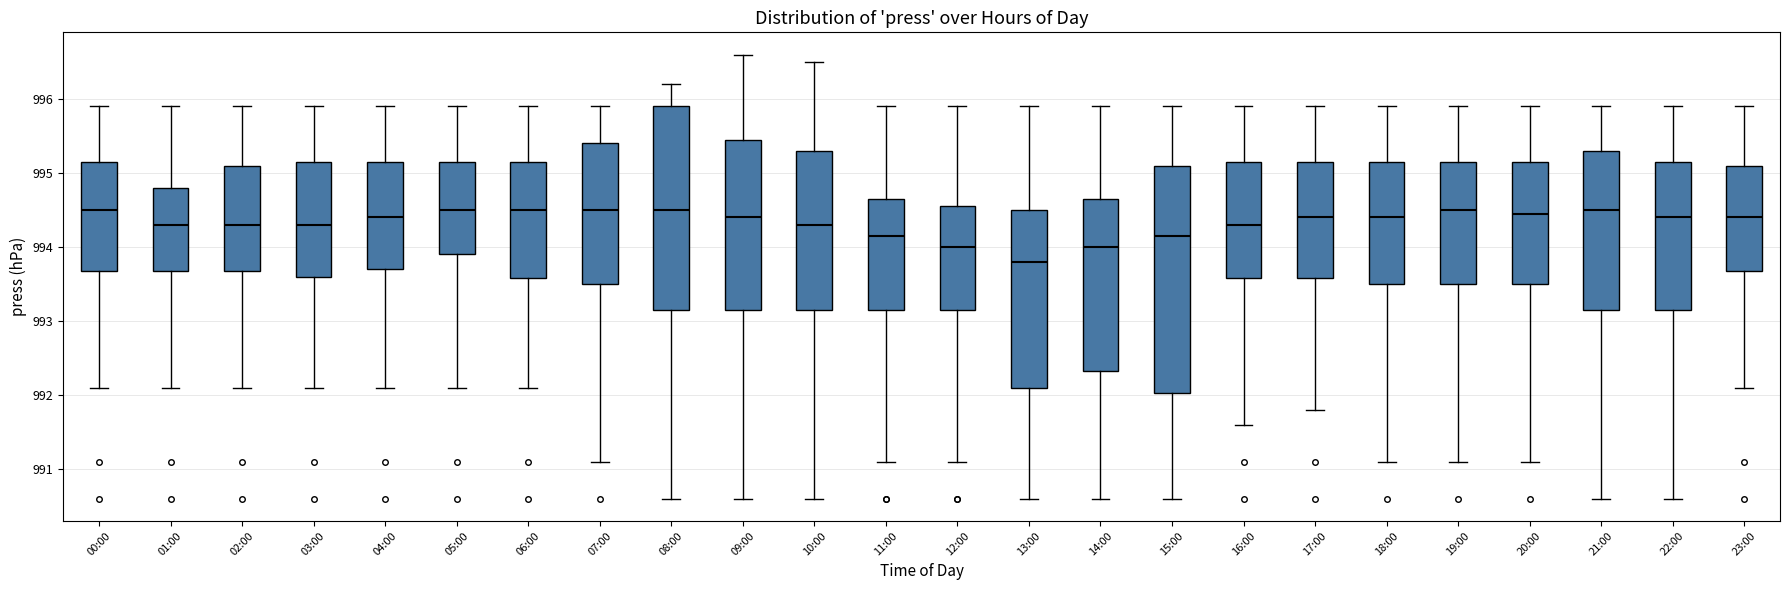

Where does the lower whisker of the box for 21:00 end on the y-axis? The values are not printed on the chart, so give them approximately, as read against the axis.

990.6